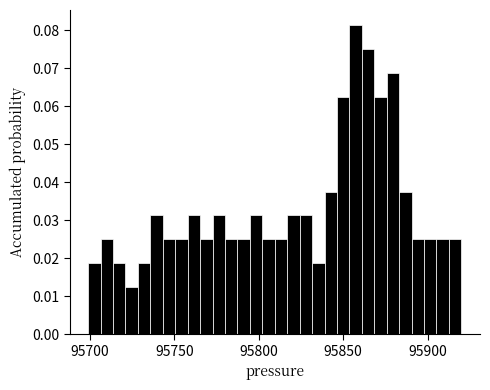

Around what value on the x-axis is the tallest bar? Give the approximate position of its centre, as read against the axis.

95855